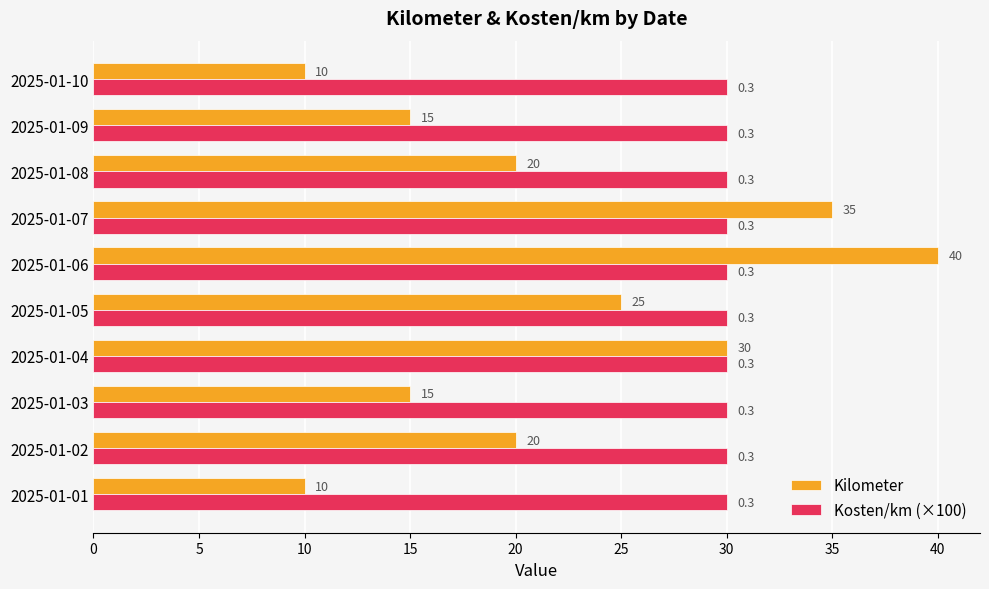

List the series in order of their overall mean, highest first.

Kosten/km (×100), Kilometer